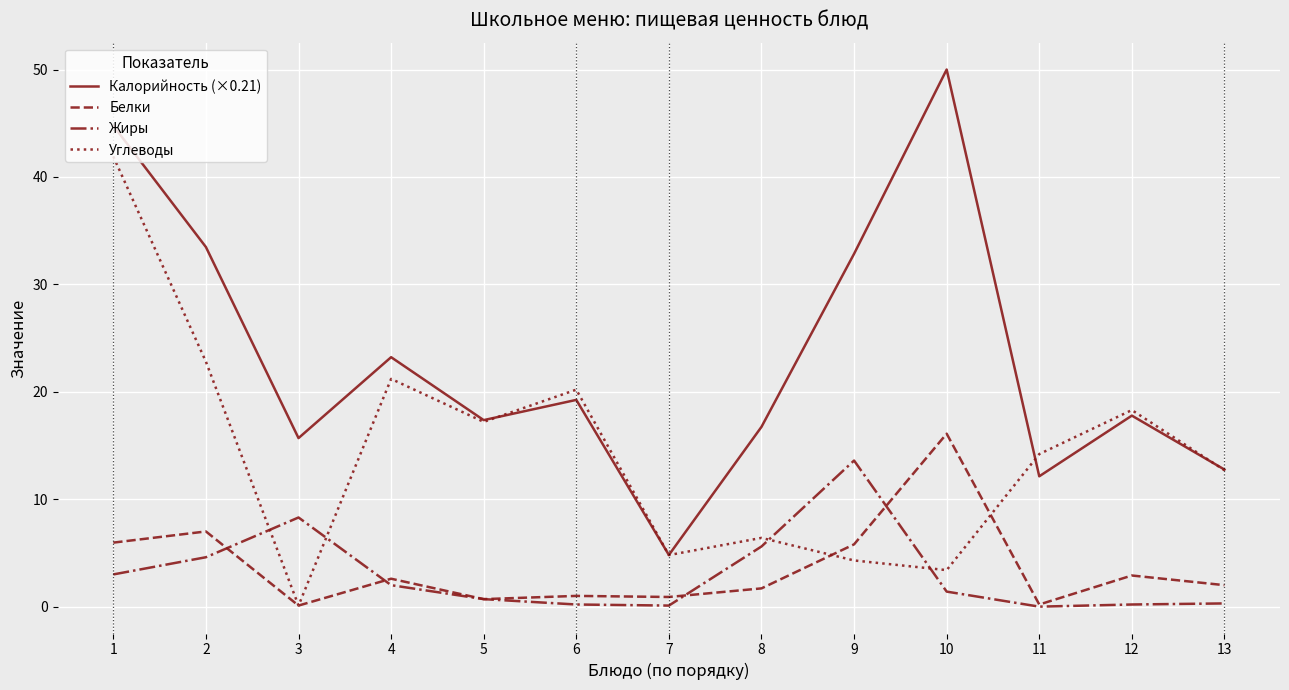

At which label does Углеводы first exceed 14?

1